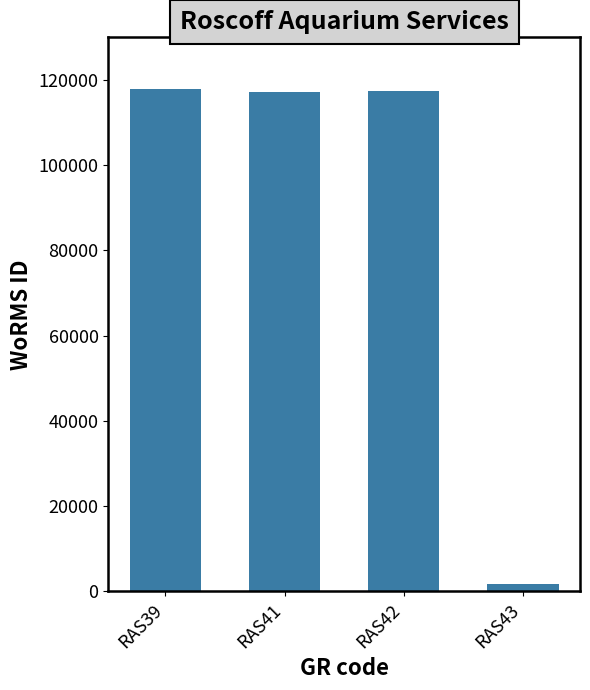

What is the greatest value displayed?

117888